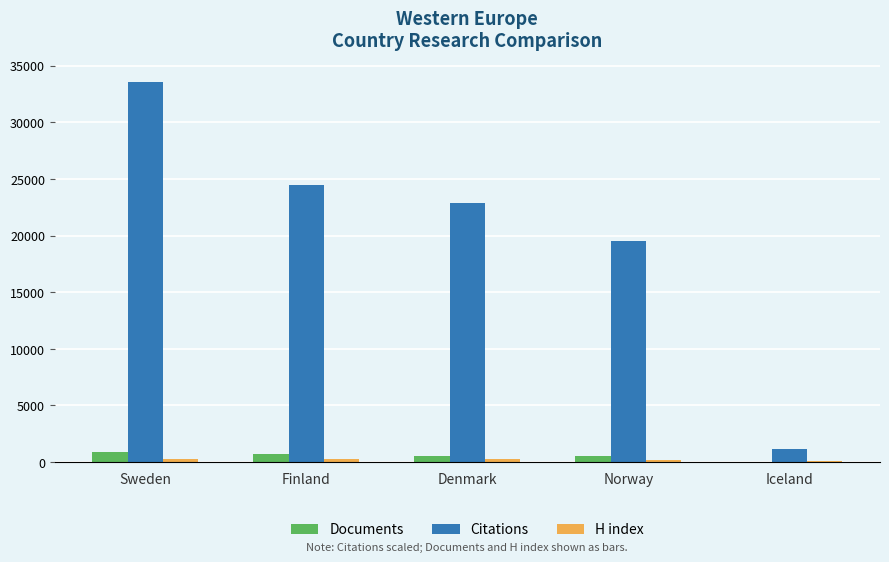

How many series are shown in this chart?

3